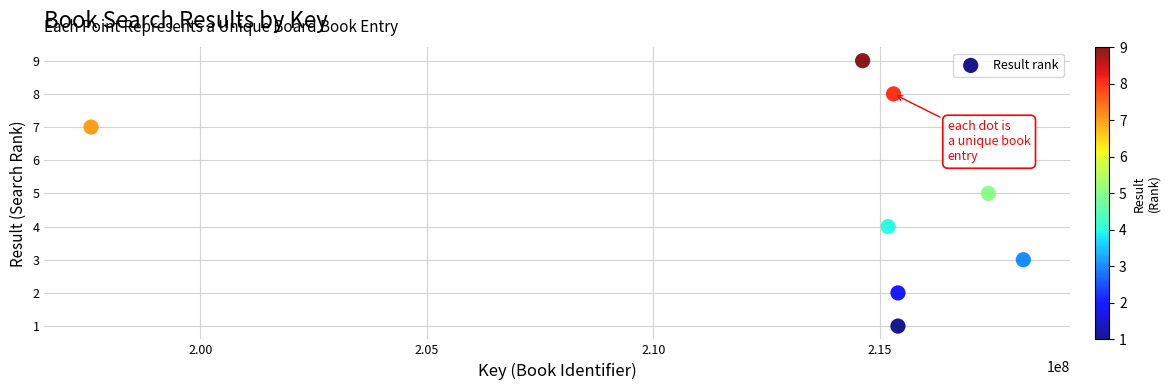

What is the average Y value?

5